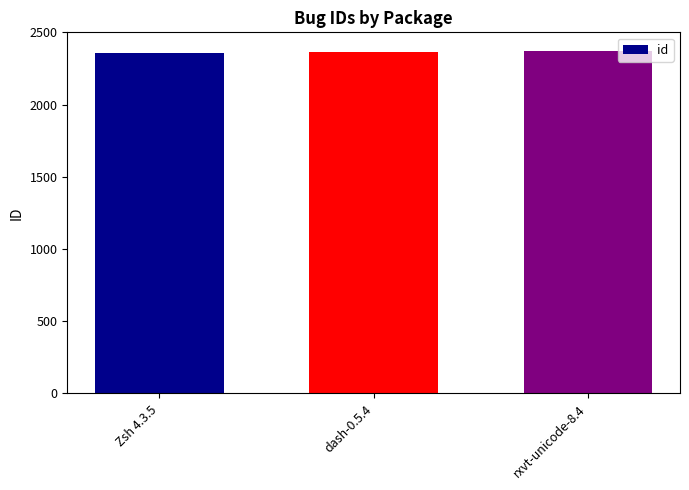

What is the sum of the values at dash-0.5.4 and Zsh 4.3.5?

4726